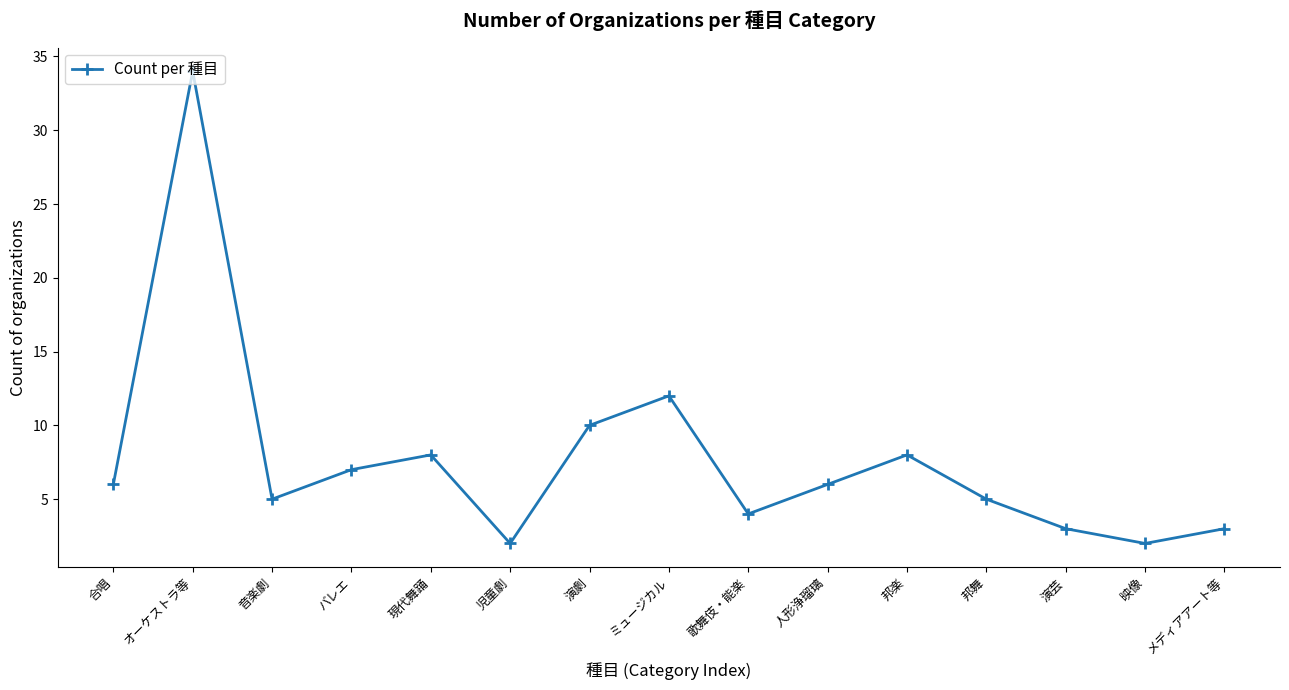

Reading right to left, list all the values displayed in this chart.

3	2	3	5	8	6	4	12	10	2	8	7	5	34	6